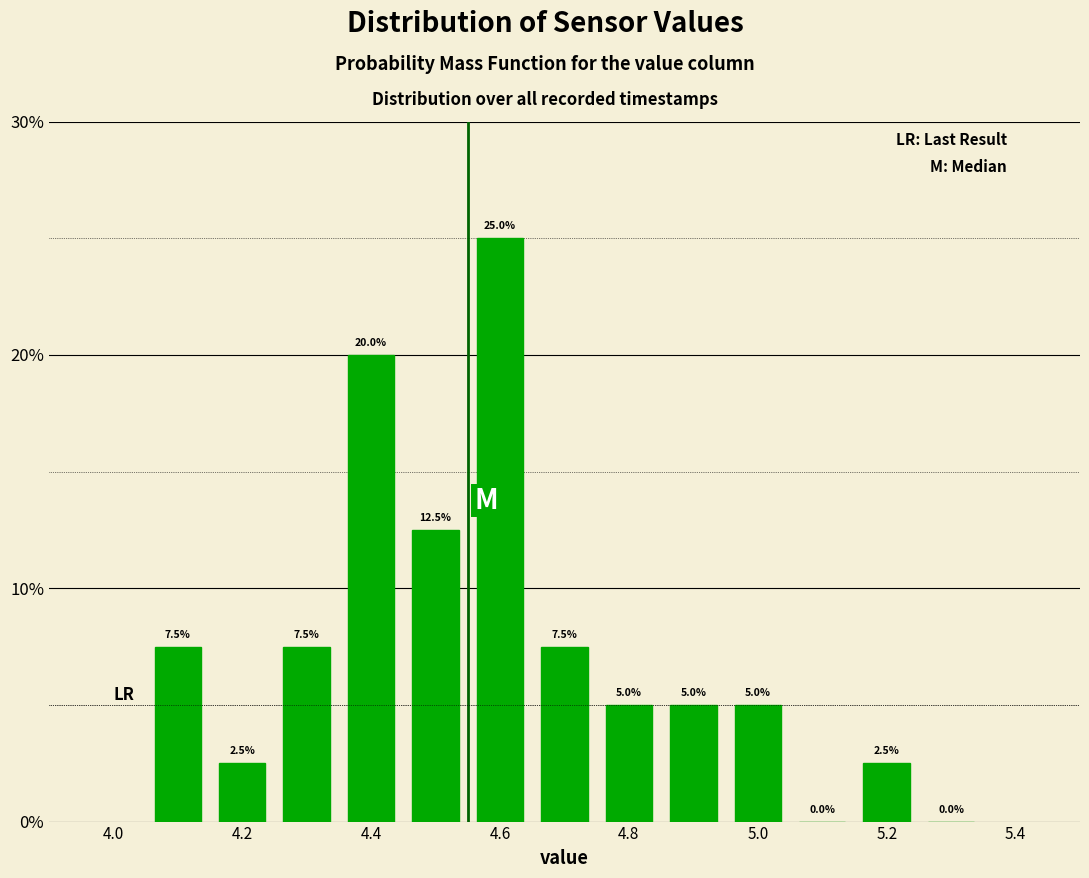

Reading left to right, transcribe this chart: for each bar, give the range it covers on the x-axis and its height. The bar edges are not printed on the chart, so give them approximately, as read against the axis.

4.05 to 4.15: 7.5
4.15 to 4.25: 2.5
4.25 to 4.35: 7.5
4.35 to 4.45: 20.0
4.45 to 4.55: 12.5
4.55 to 4.65: 25.0
4.65 to 4.75: 7.5
4.75 to 4.85: 5.0
4.85 to 4.95: 5.0
4.95 to 5.05: 5.0
5.05 to 5.15: 0.0
5.15 to 5.25: 2.5
5.25 to 5.35: 0.0